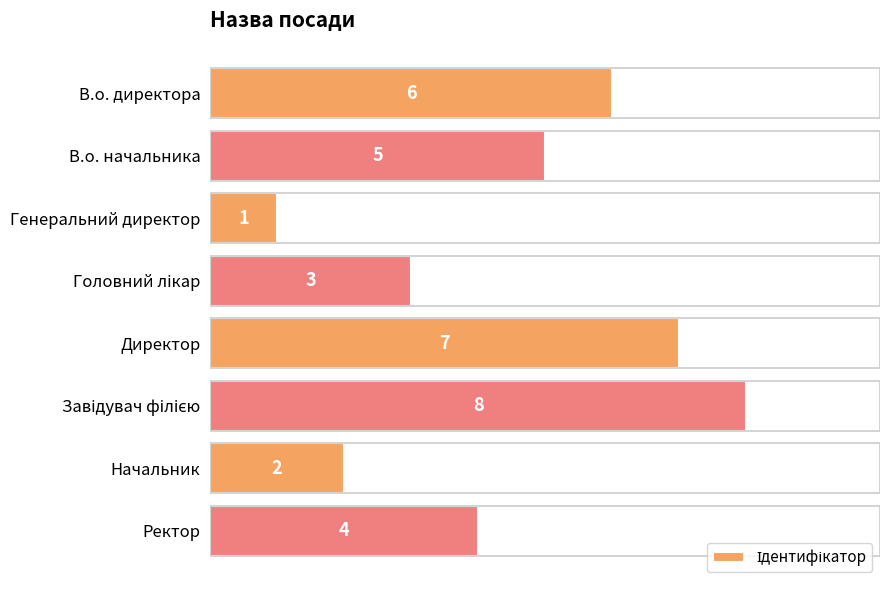

How many bars are there in total?

8